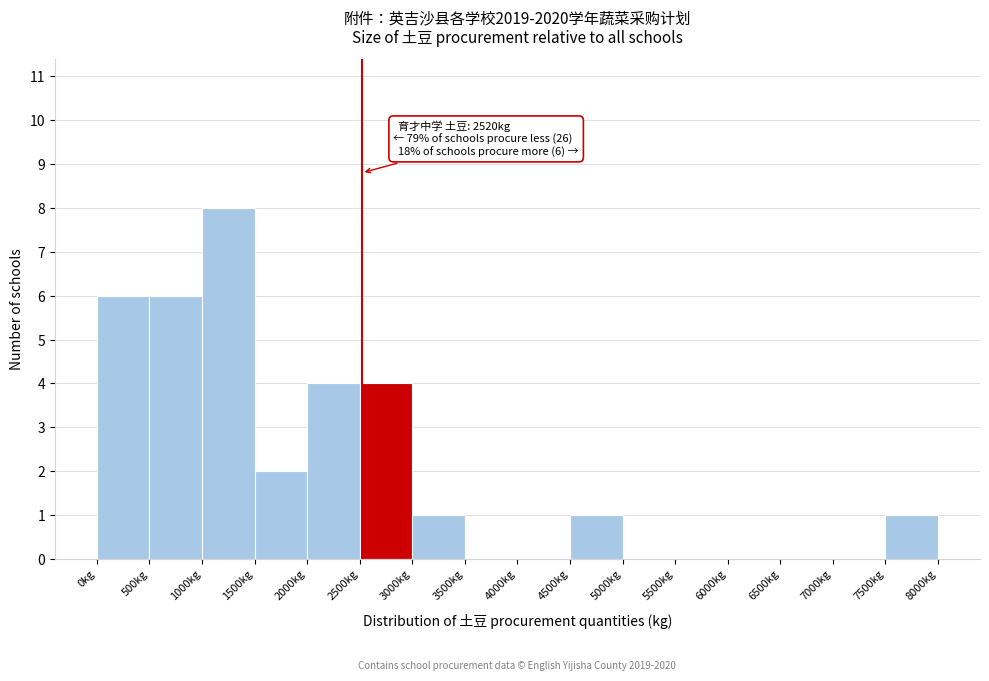

Over which range of the x-axis is the bar tallest?

1000 to 1500